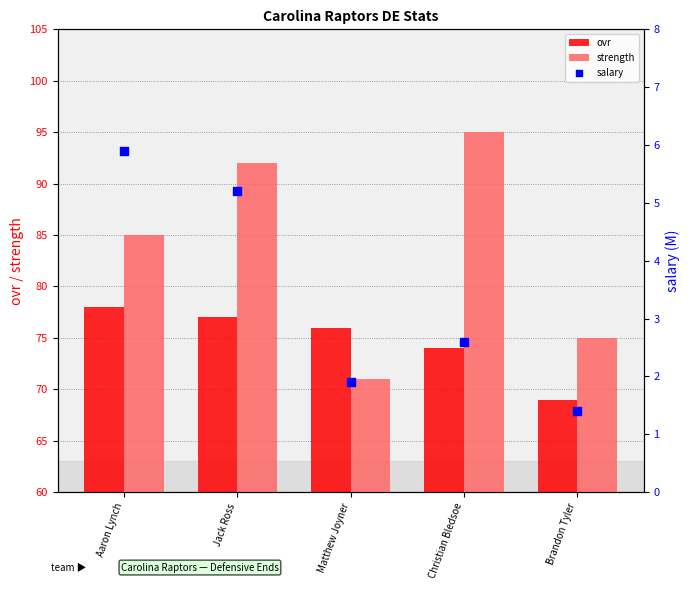

What is the total value across all series at Christian Bledsoe?

171.6